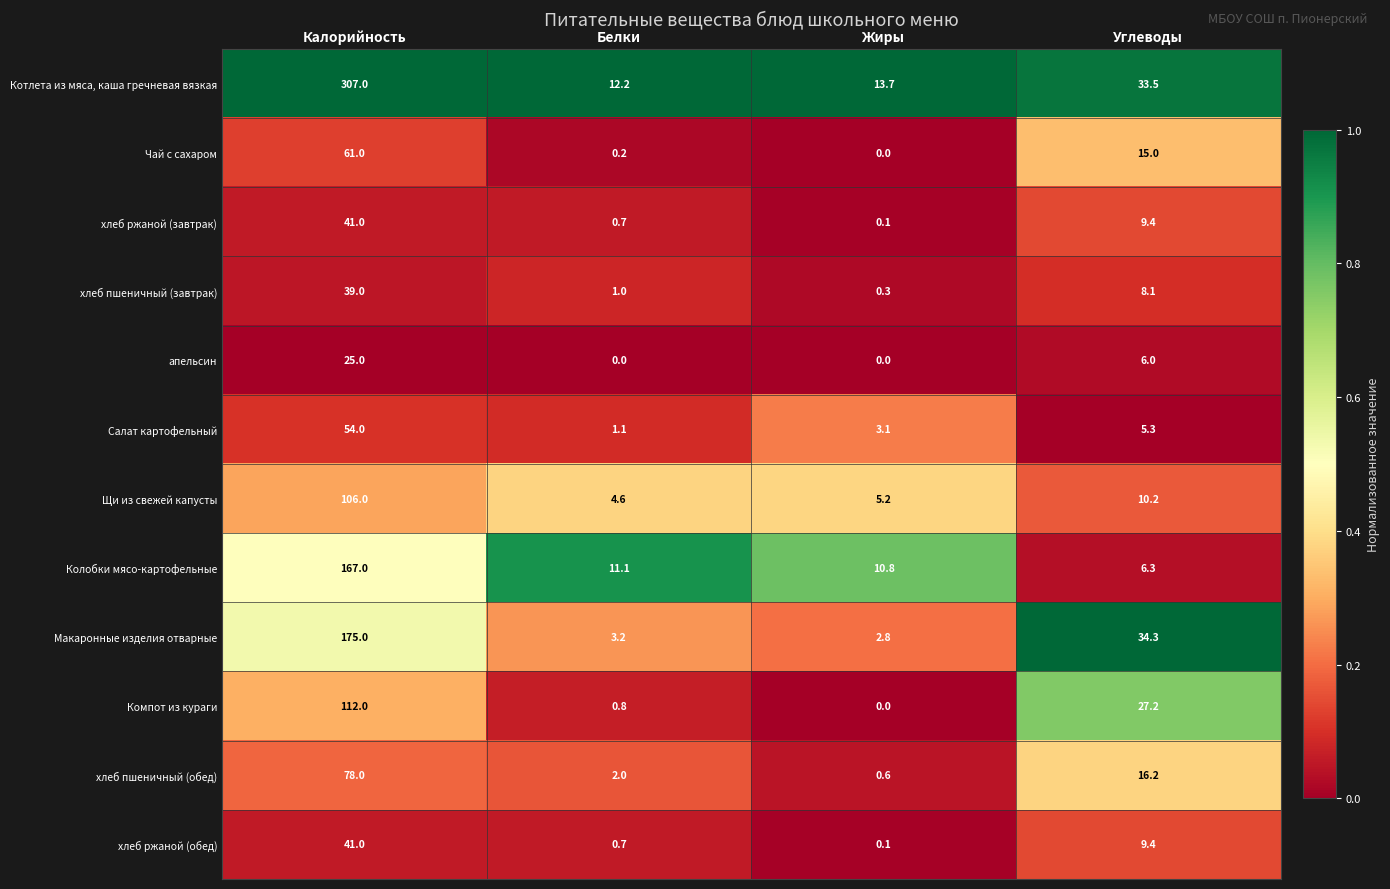

Rank the categories by Компот из кураги value from highest to lowest.

Калорийность, Углеводы, Белки, Жиры